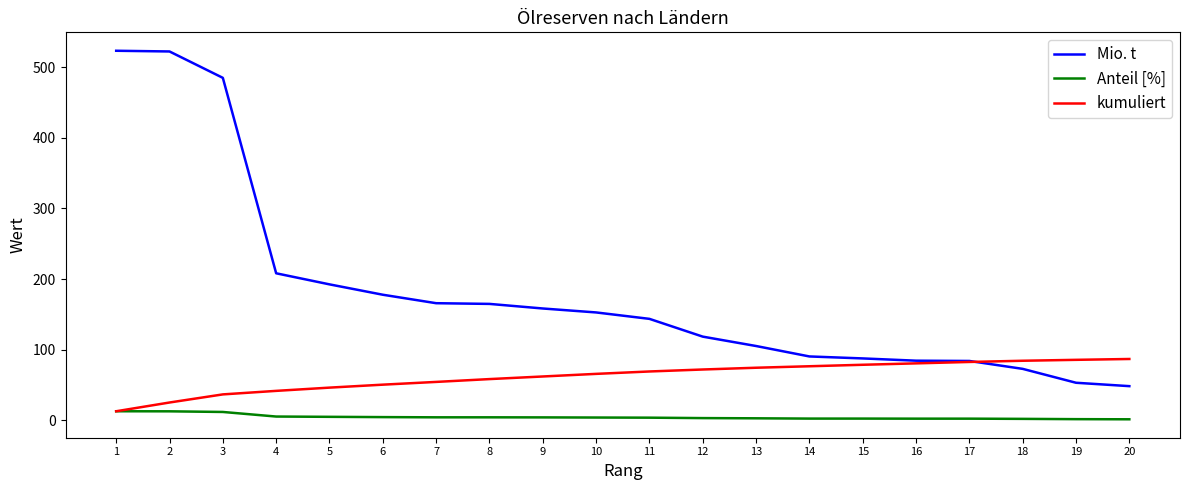

Which series has the widest spread of values?

Mio. t